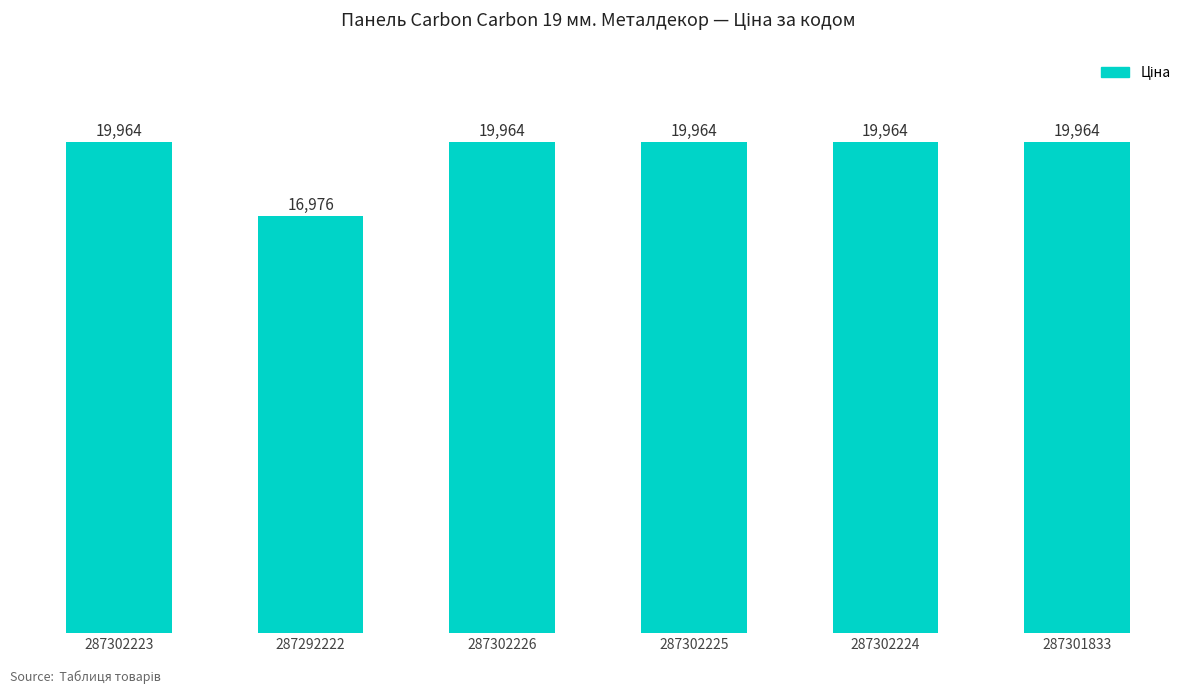

The value at 287302226 is 19964.2. True or false?

True